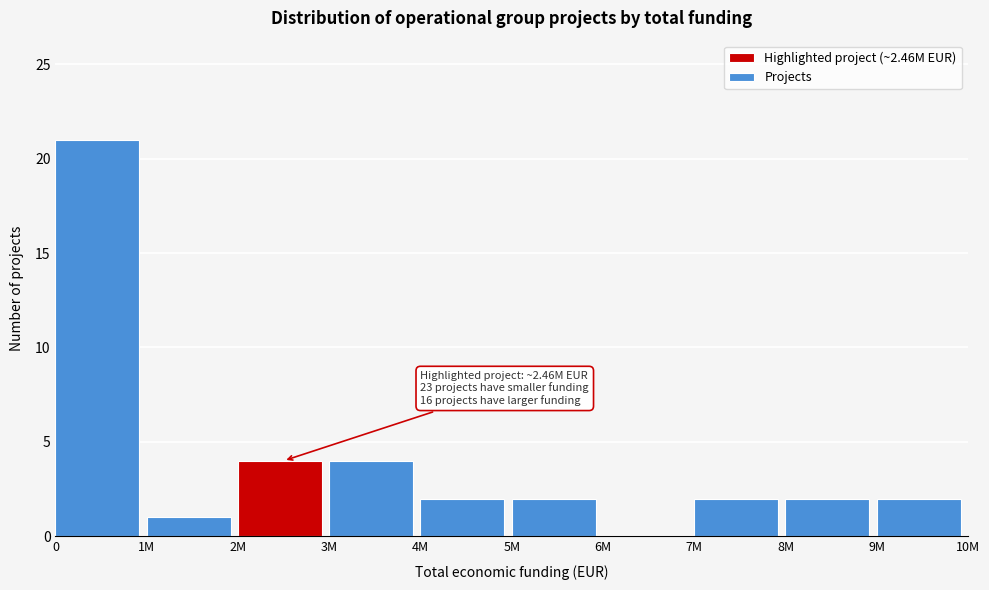

Reading left to right, transcribe all the data shown in this chart.

0=21	1M=1	2M=4	3M=4	4M=2	5M=2	6M=0	7M=2	8M=2	9M=2